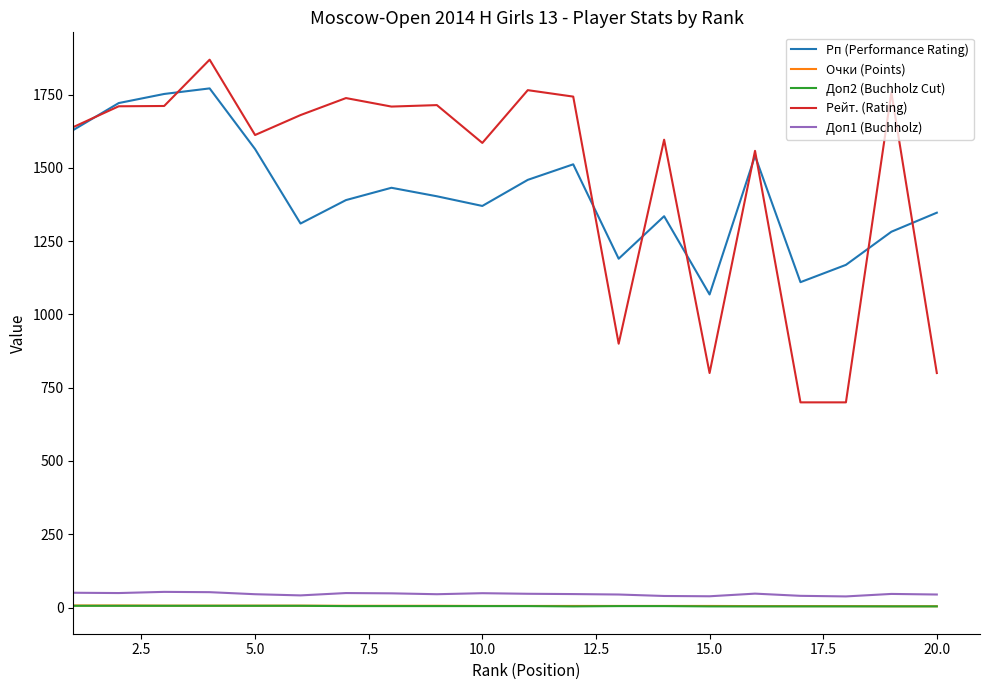

Which series has the widest spread of values?

Рейт. (Rating)